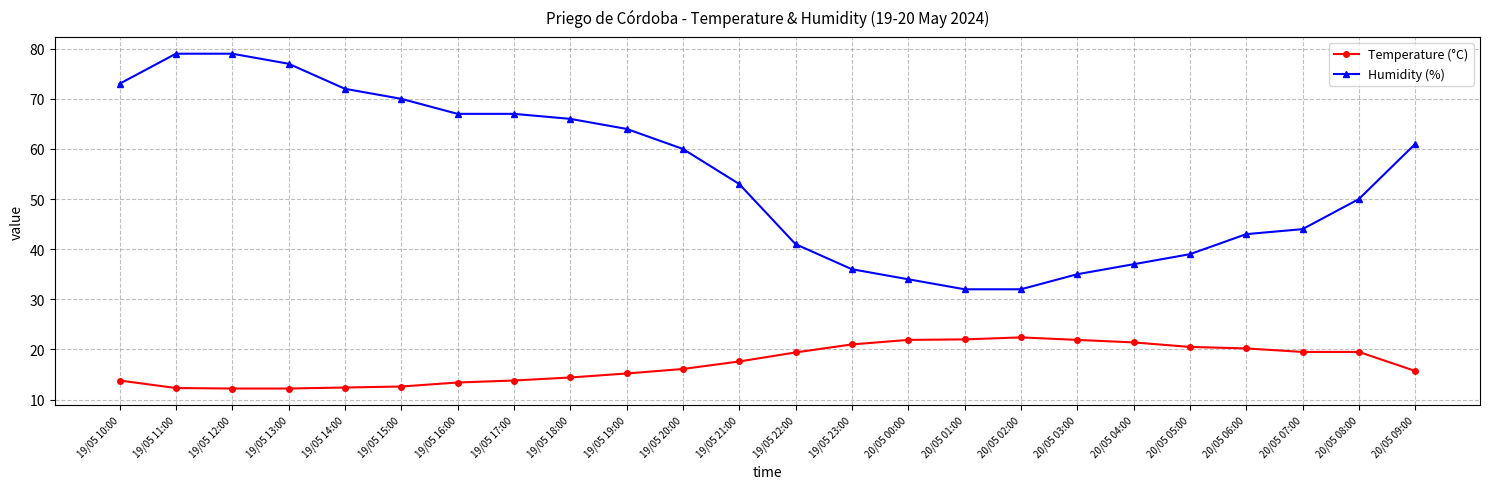

What is the approximate value of Humidity (%) at 19/05 16:00?

67.0